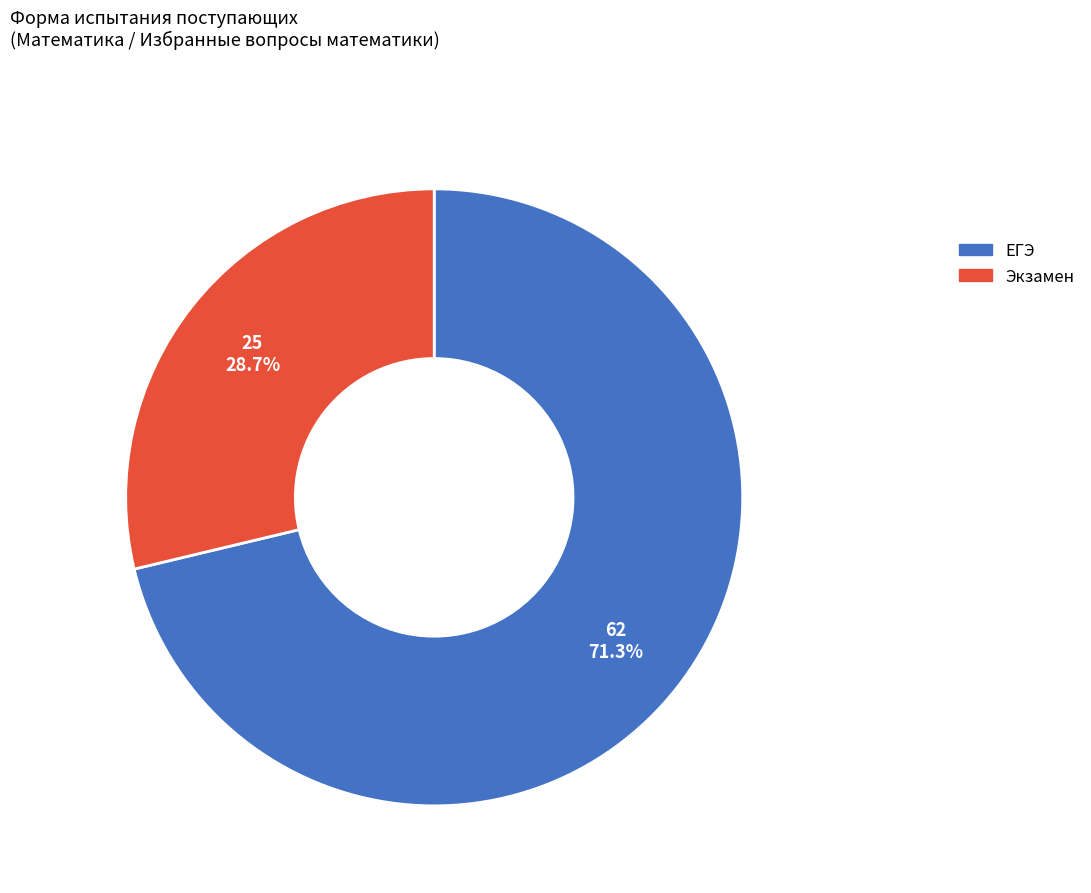

Approximately how many times larger is the value at ЕГЭ compared to Экзамен?

2.5